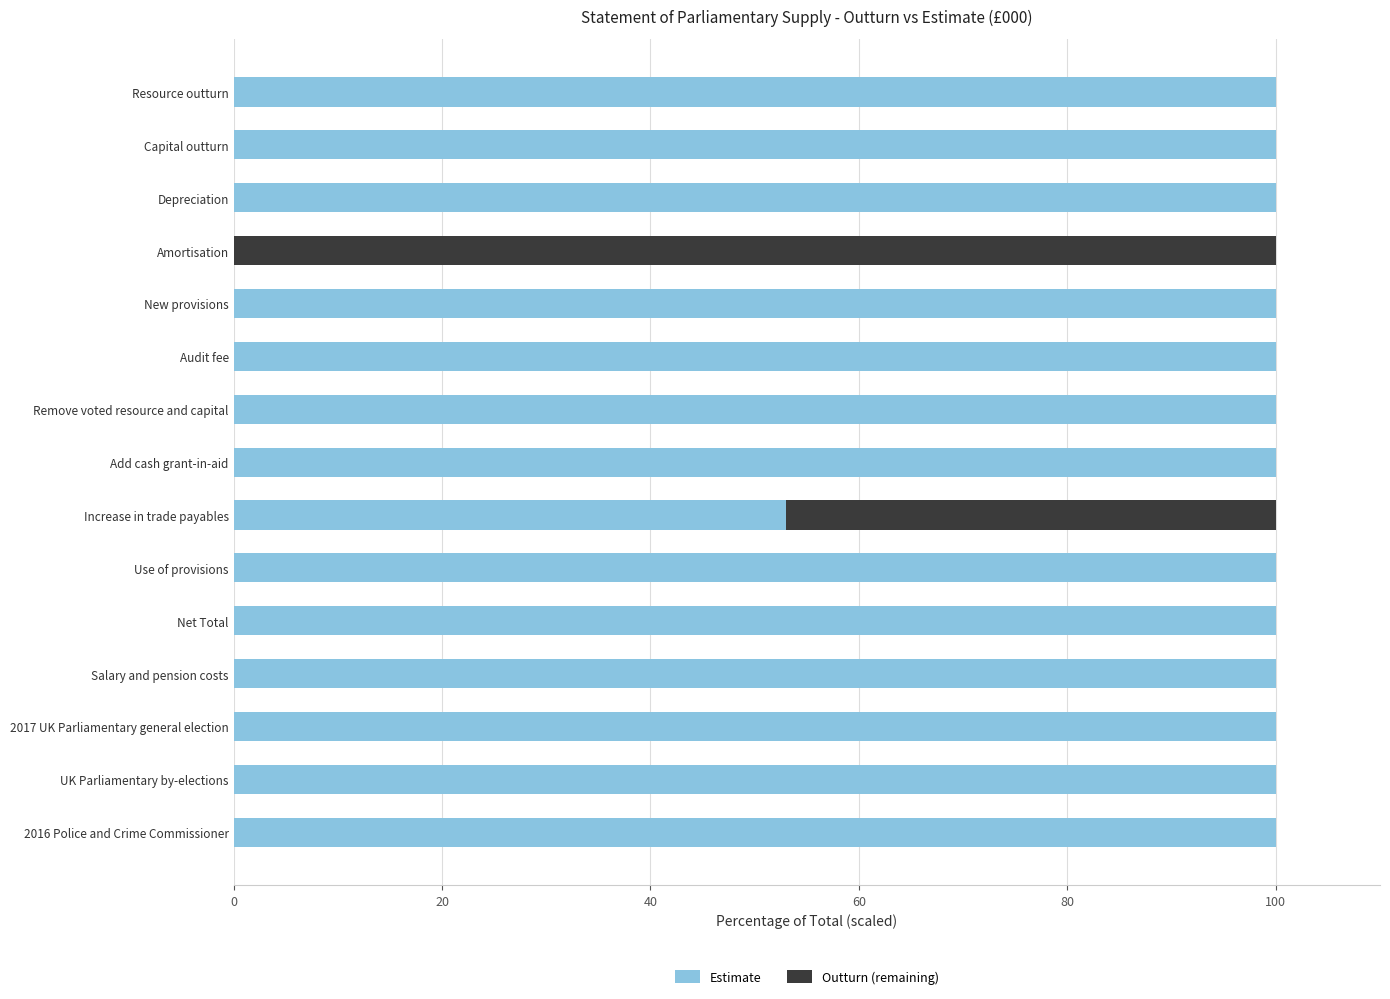

What is the total value across all series at Salary and pension costs?

100.0